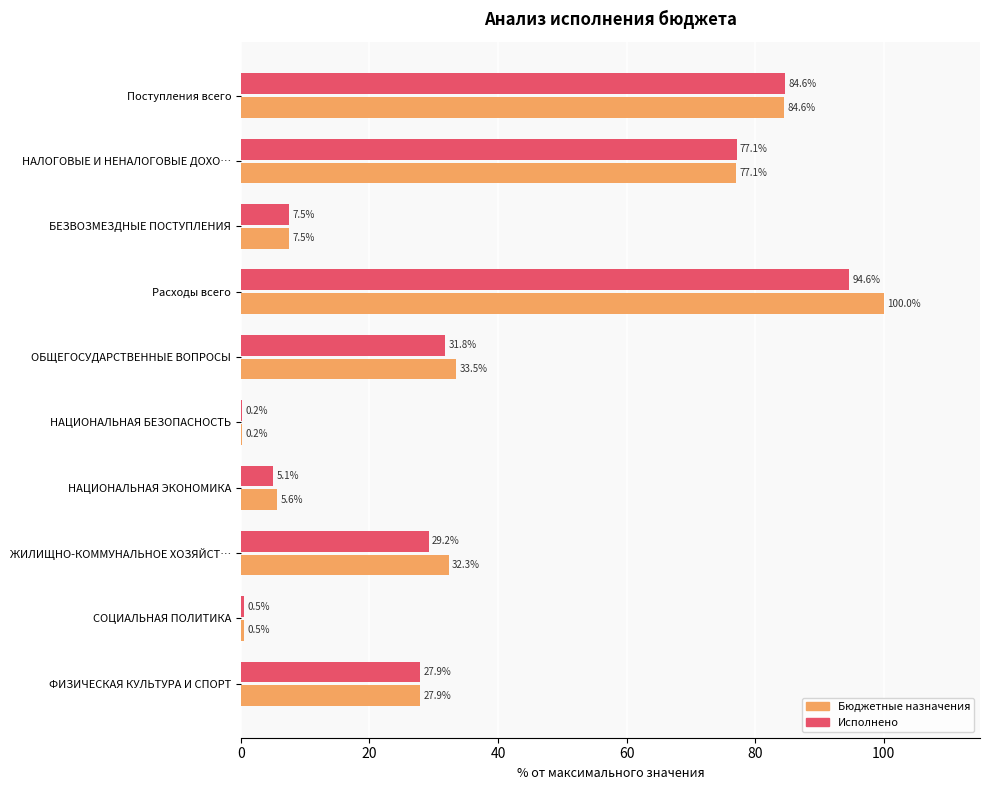

What are all the series names shown in the legend?

Бюджетные назначения, Исполнено